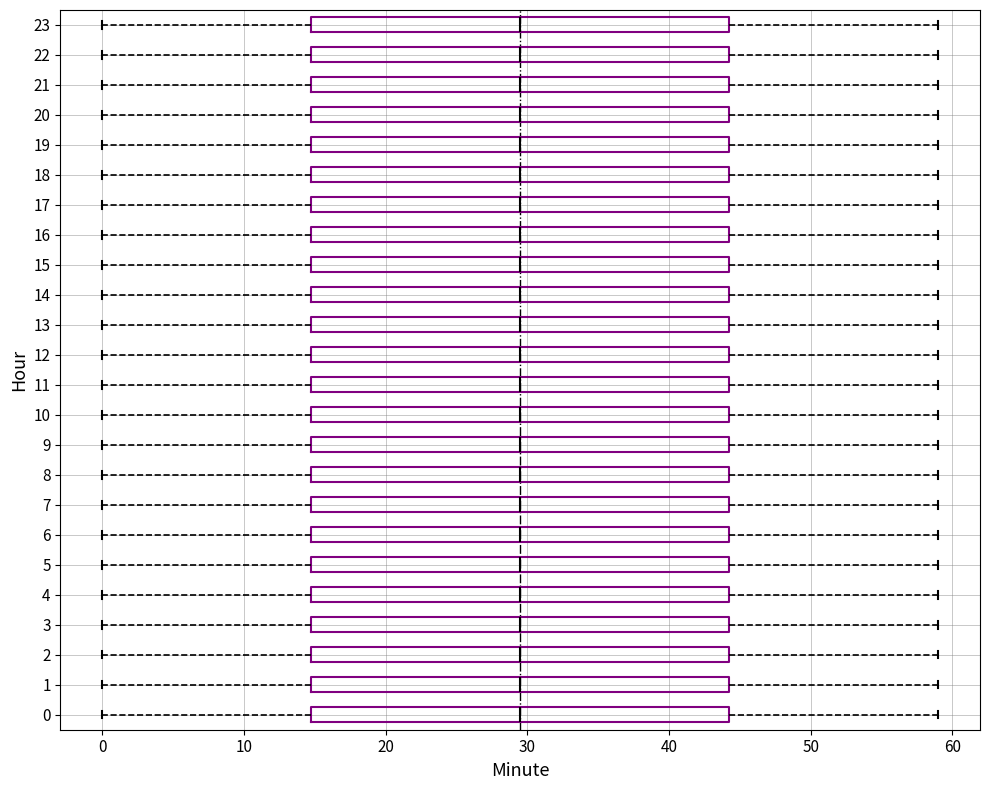

Where is the right edge of the box at y = 1 on the x-axis? The values are not printed on the chart, so give them approximately, as read against the axis.

44